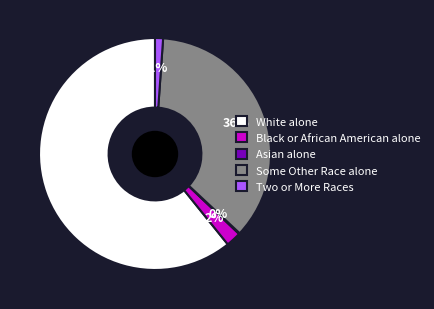

Do Black or African American alone and White alone together represent more than half of the pie?

Yes